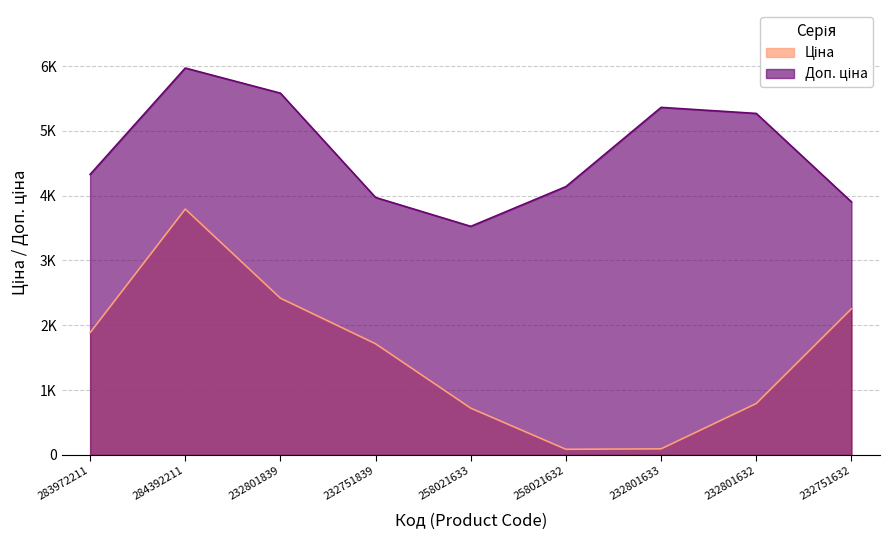

At which category does Ціна reach its first local peak?

284392211